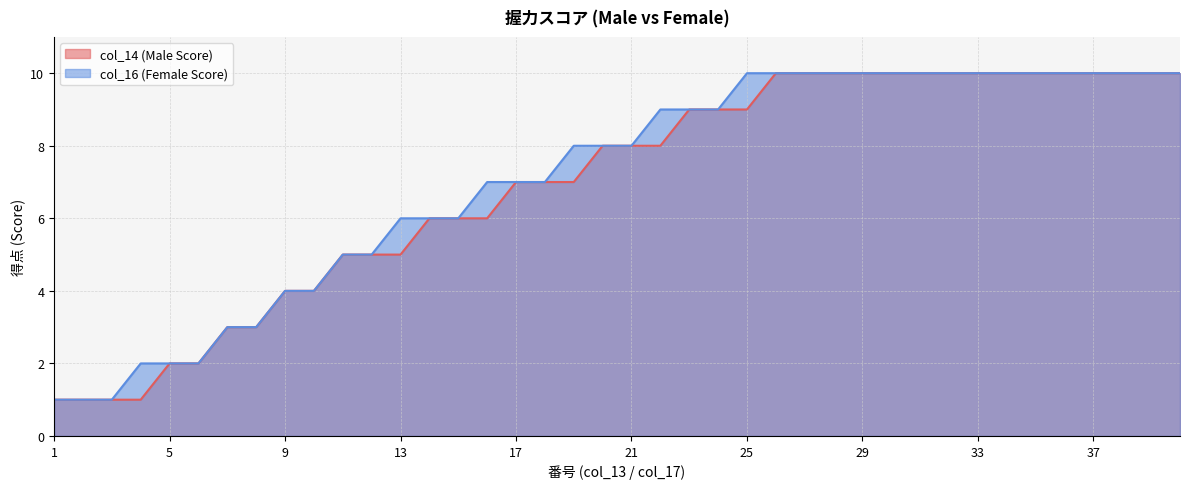

Count the number of categories in the chart.

40